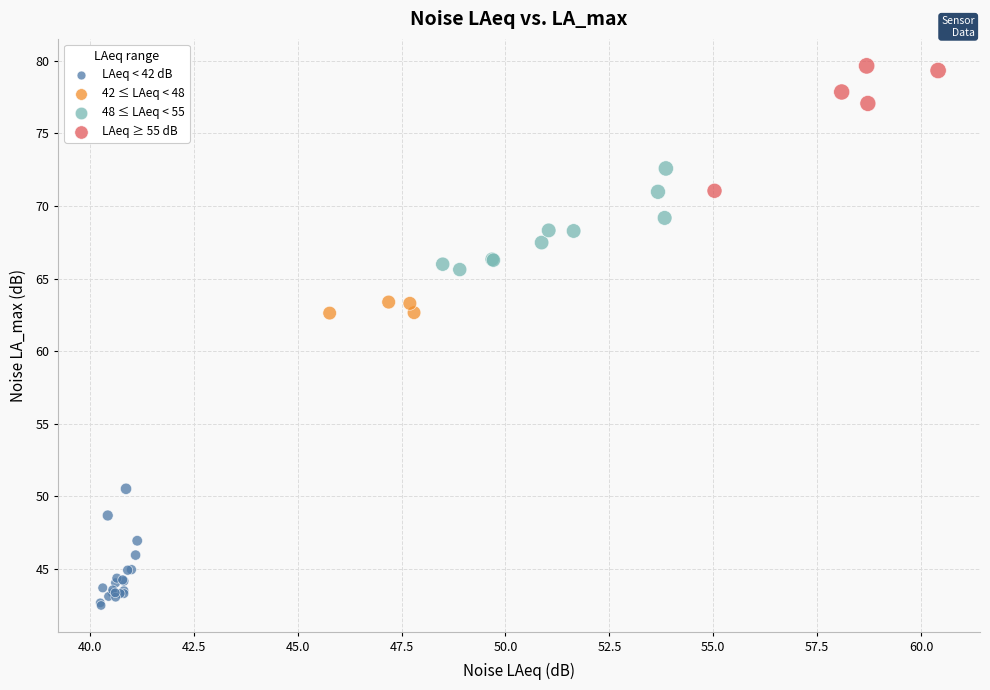

Which series contains the highest Y value?

LAeq ≥ 55 dB